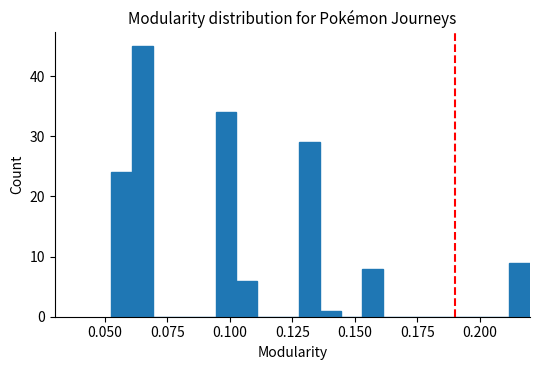

Read against the x-axis, roughly where is the centre of the tallest bar?

0.065